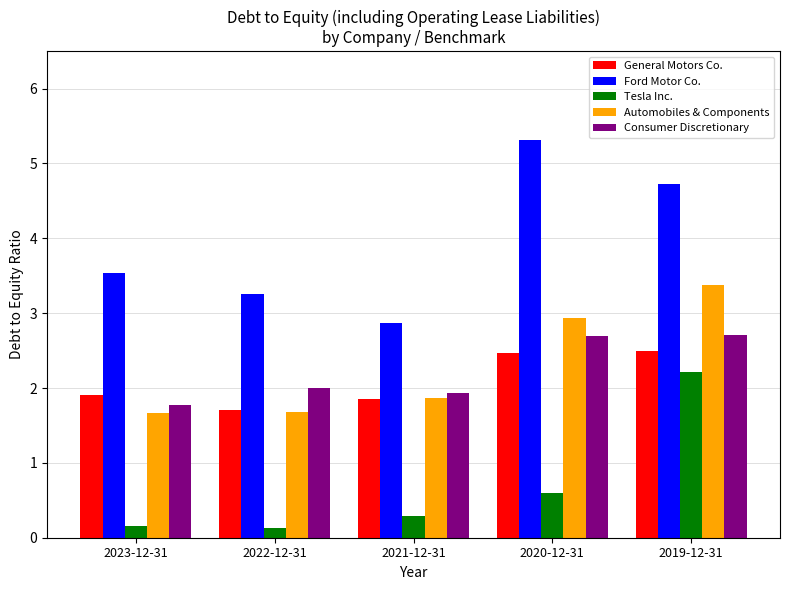

True or false: General Motors Co. has a value of 2.4 at 2022-12-31.

False